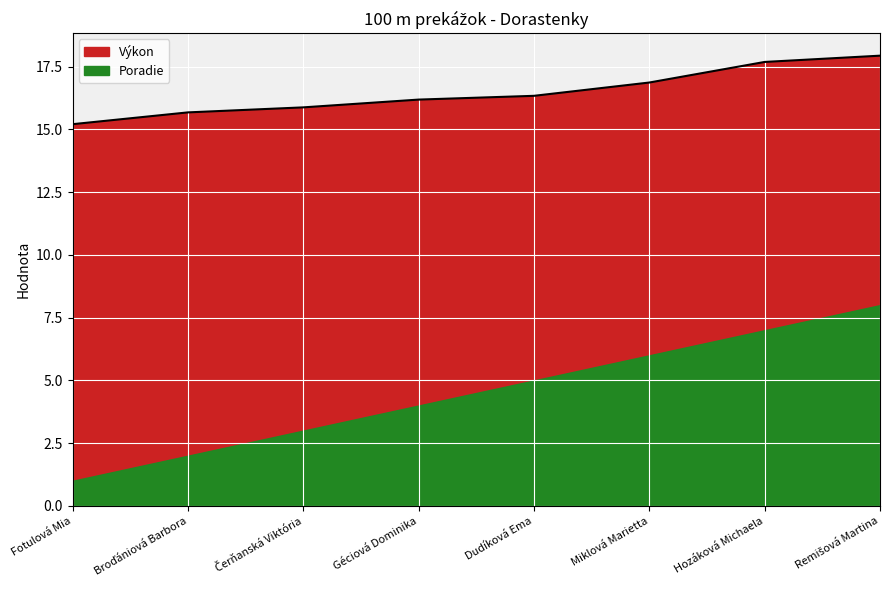

At which label does the data first exceed 16?

Géciová Dominika